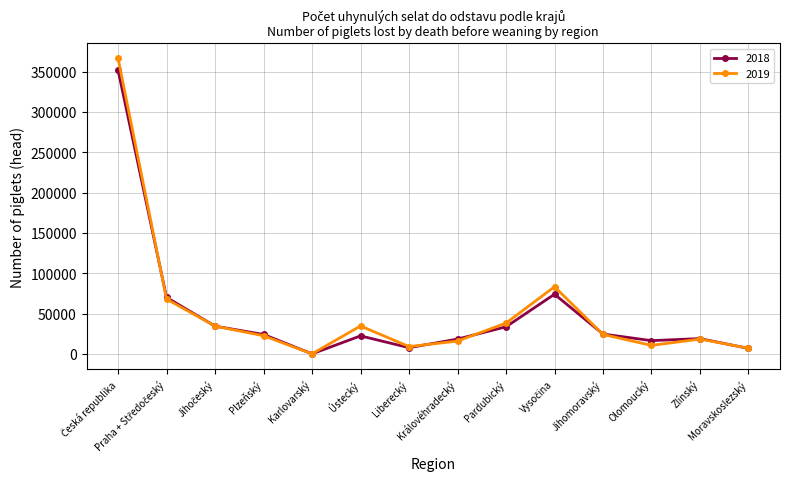

Which series has the widest spread of values?

2019